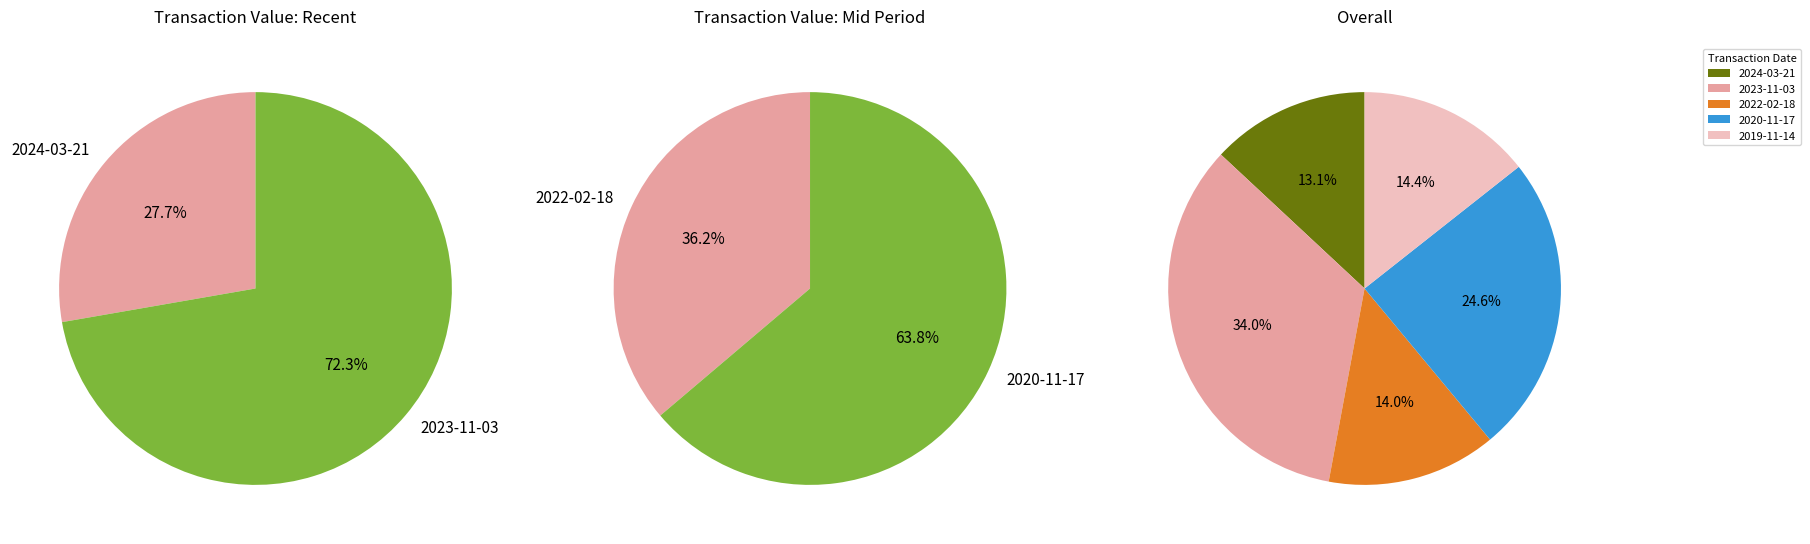

What is the total percentage of 2022-02-18 and 2020-11-17?

38.6%